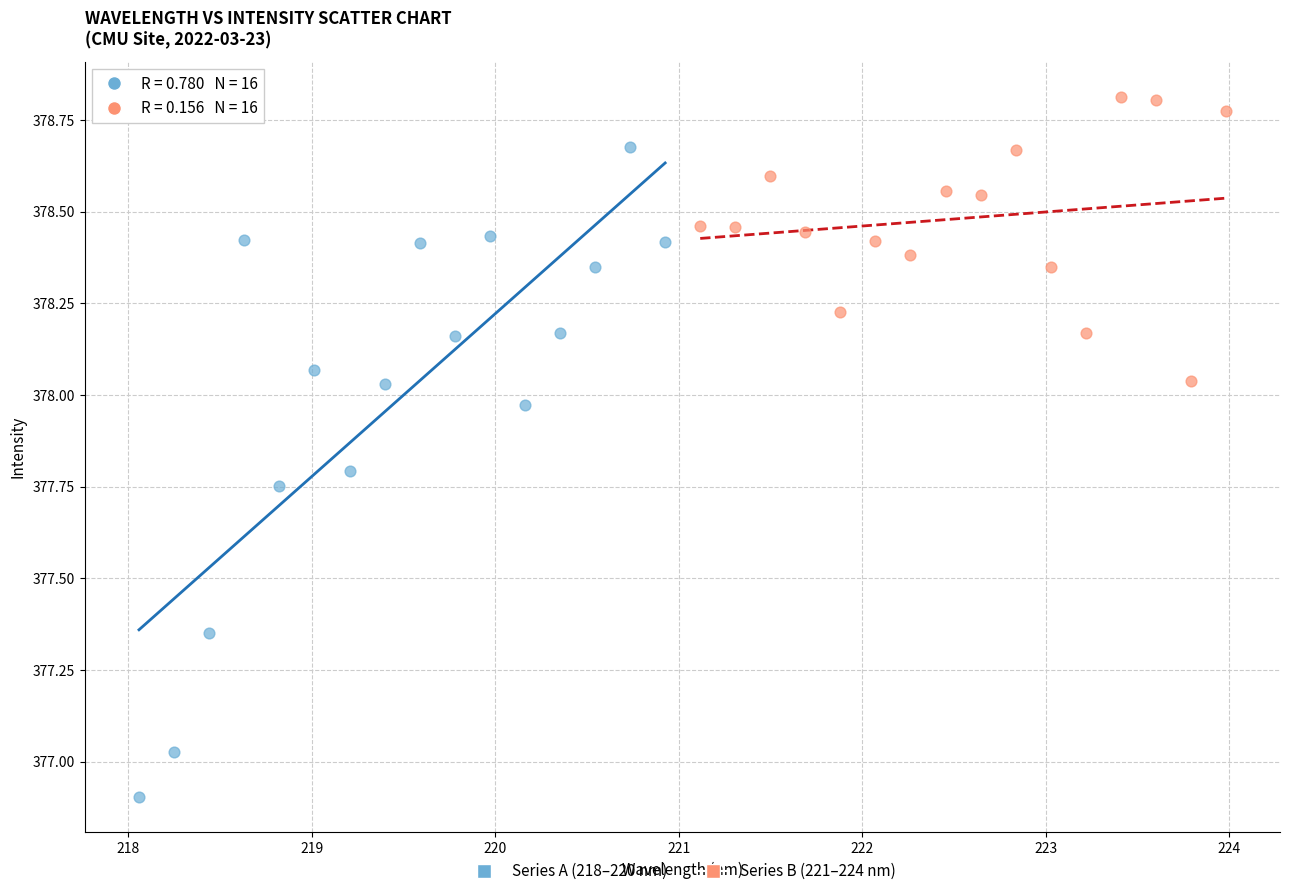

Which series reaches the minimum Y coordinate?

Series A (218–220 nm)